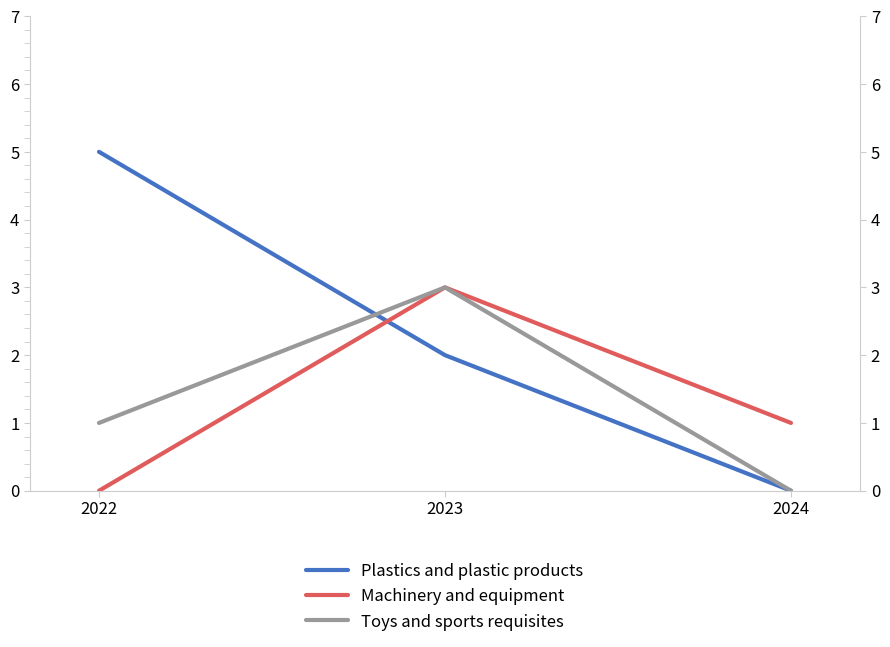

At which label does Machinery and equipment first exceed 1?

2023